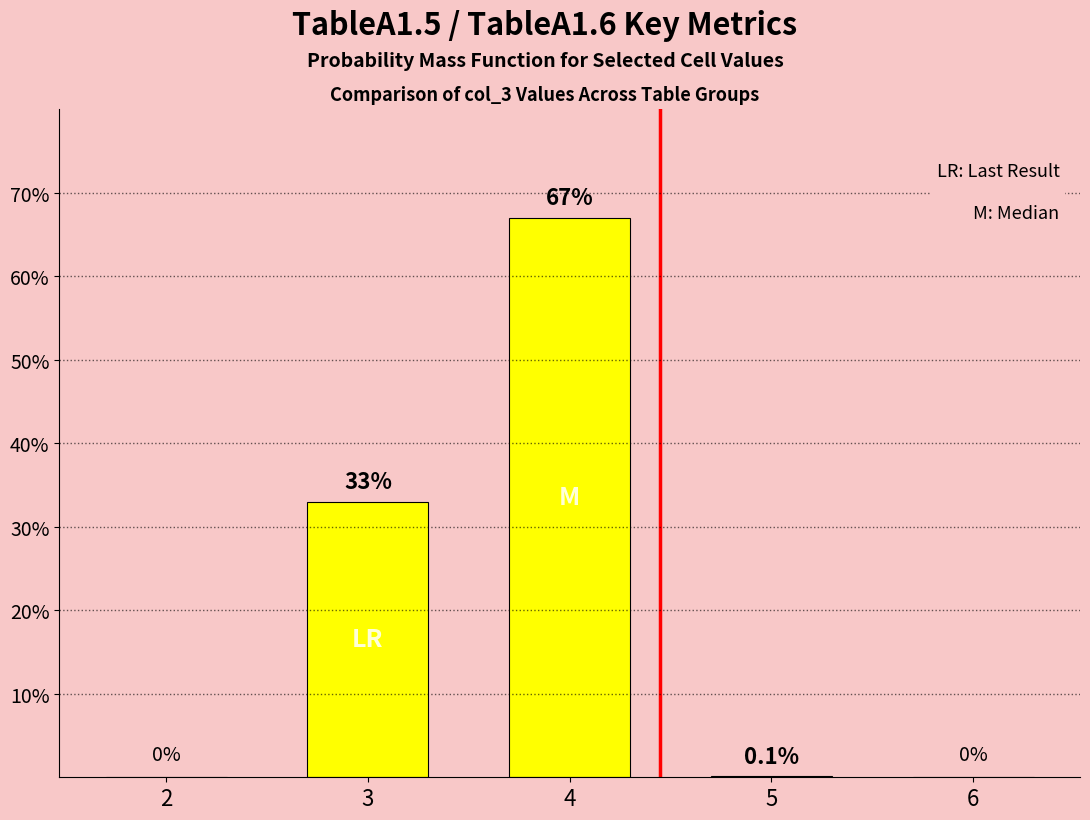

Reading right to left, what are all the values shown in this chart?

0.0	0.1	67.0	33.0	0.0